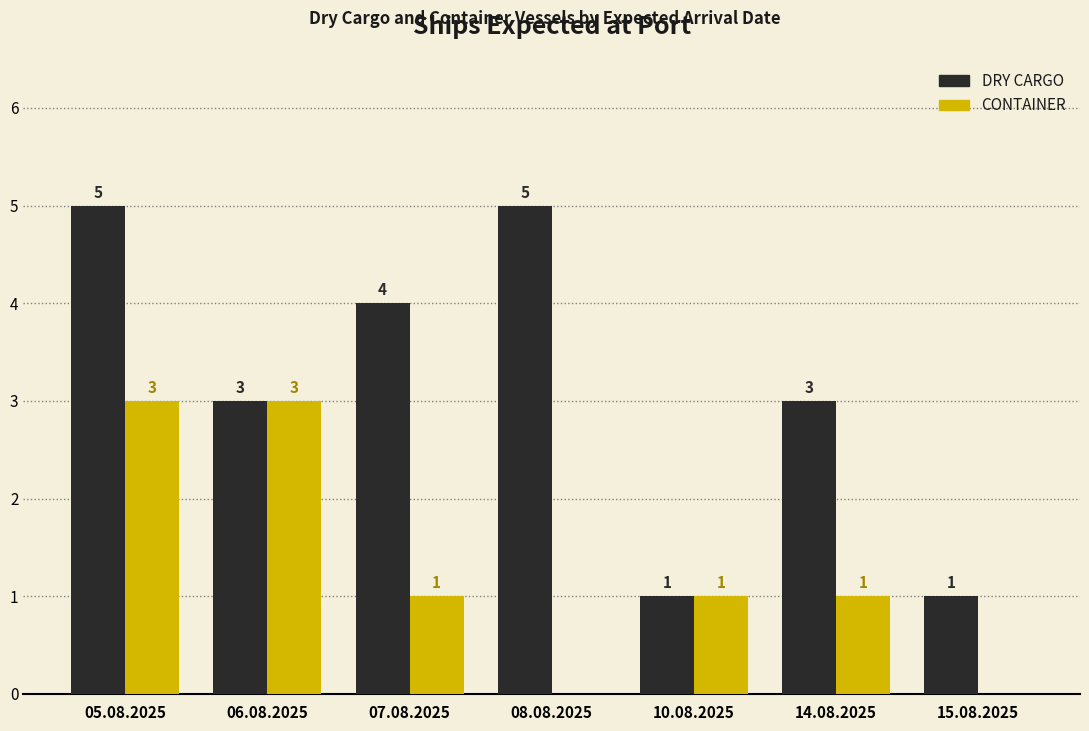

What is the difference between the CONTAINER values at 08.08.2025 and 07.08.2025?

1